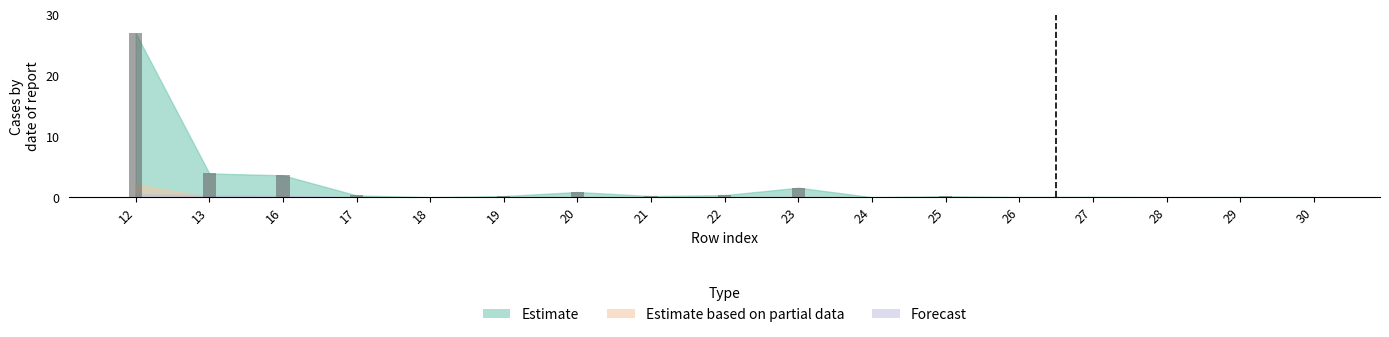

Which series has the widest spread of values?

Estimate